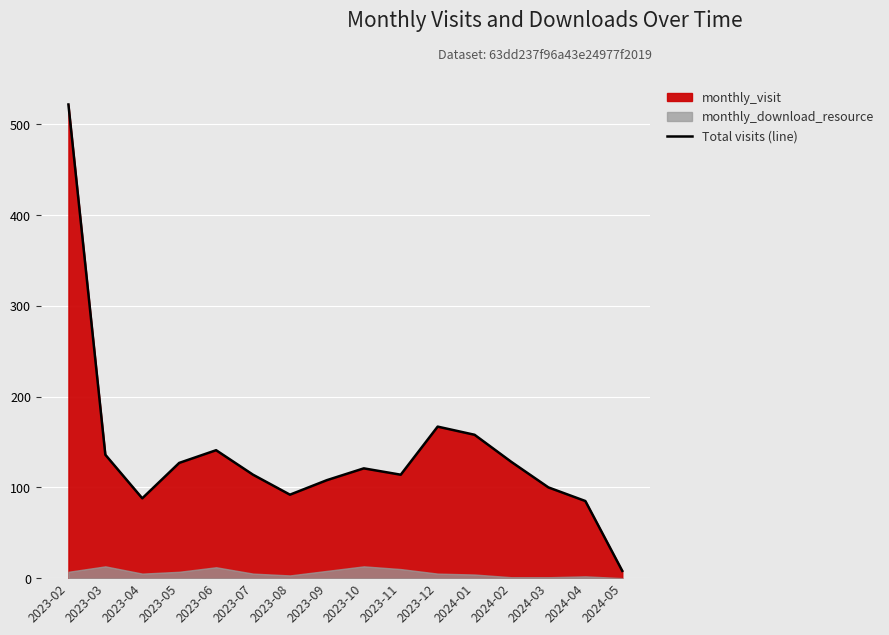

Where is the first local minimum?

2023-04